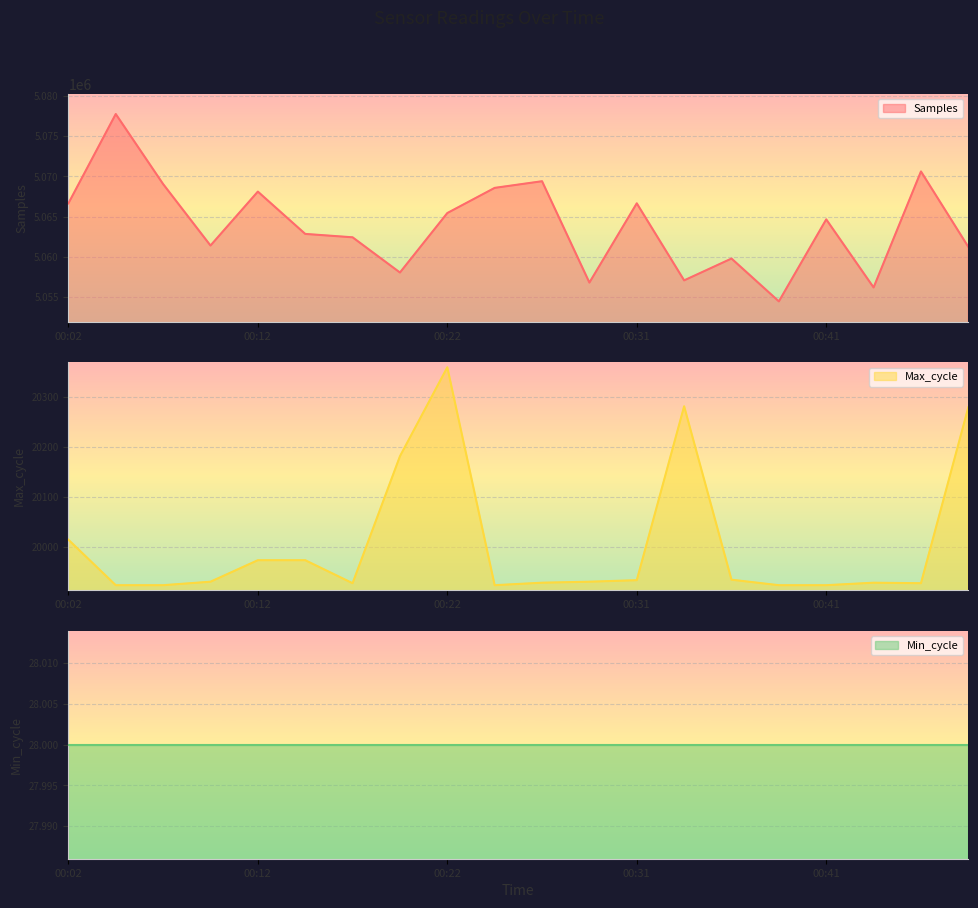

What is the lowest value of the Samples series?

5054415